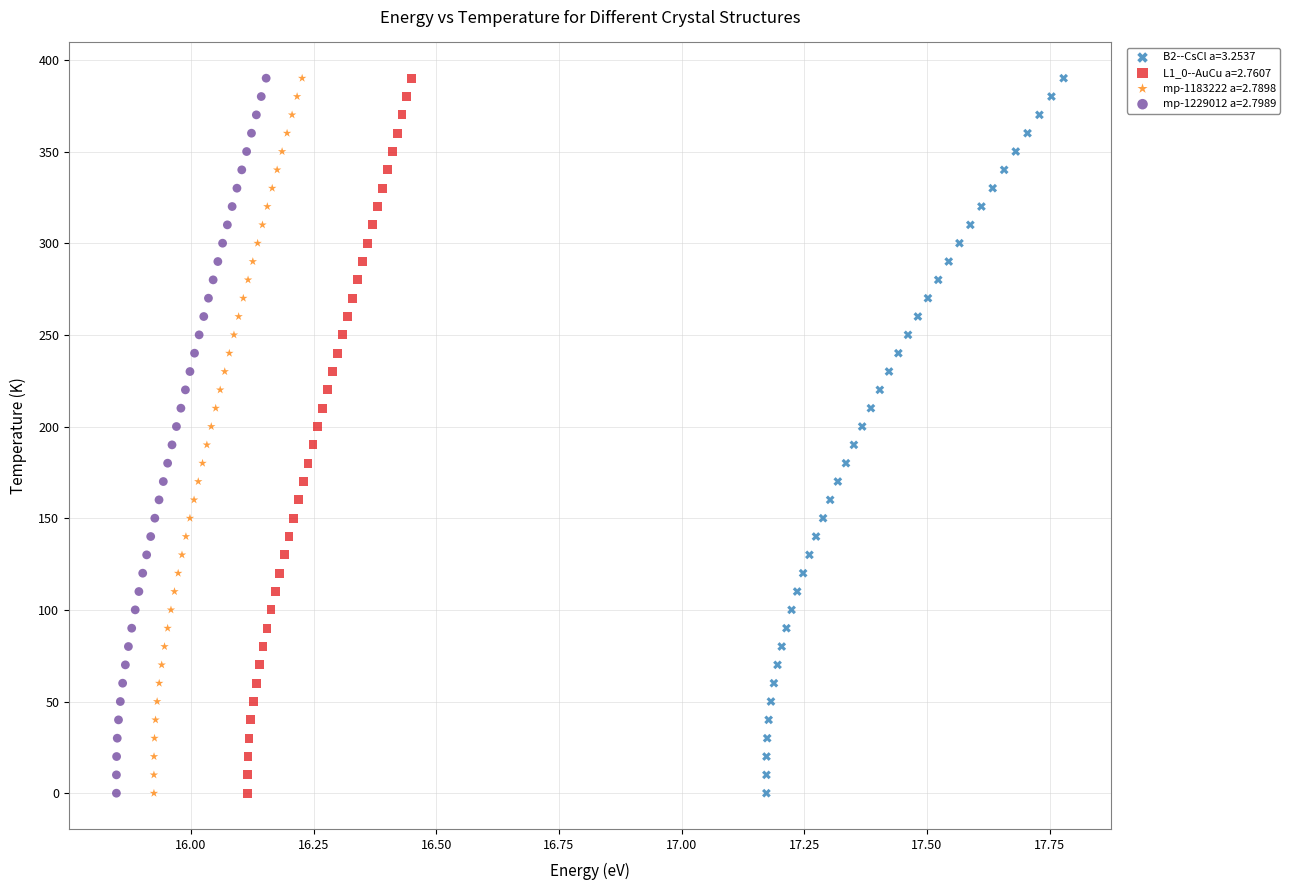

What are all the series names shown in the legend?

B2--CsCl a=3.2537, L1_0--AuCu a=2.7607, mp-1183222 a=2.7898, mp-1229012 a=2.7989